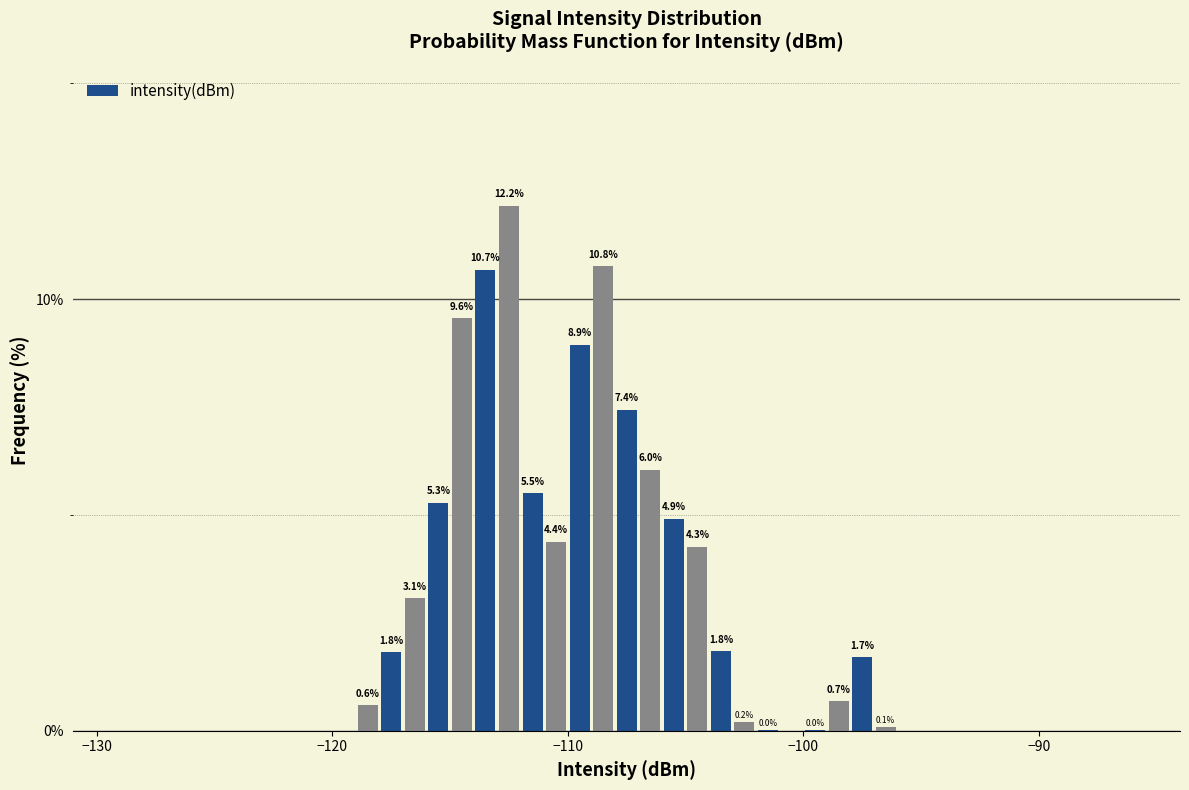

Around what value on the x-axis is the tallest bar? Give the approximate position of its centre, as read against the axis.

-112